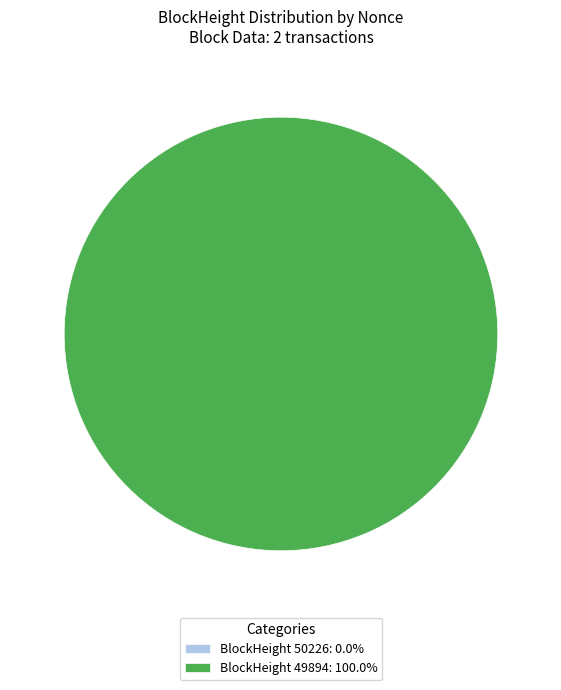

To the nearest percent, what is the average slice percentage?

50%